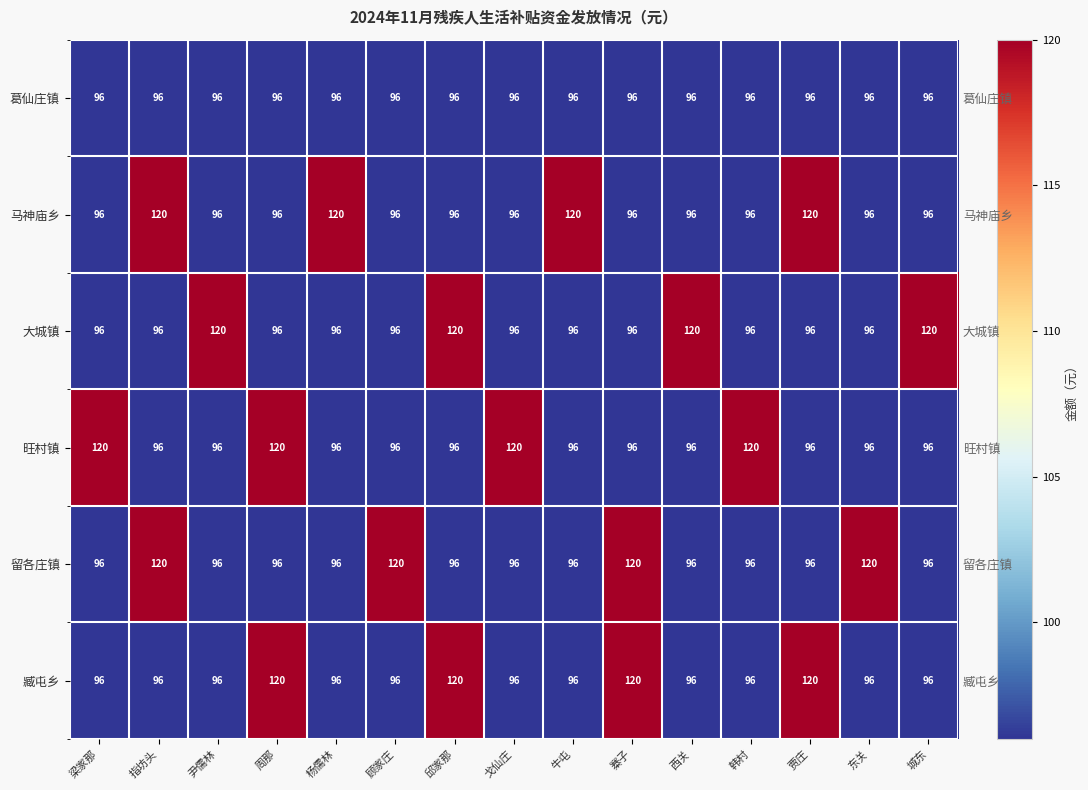

What is the lowest value of the 留各庄镇 series?

96